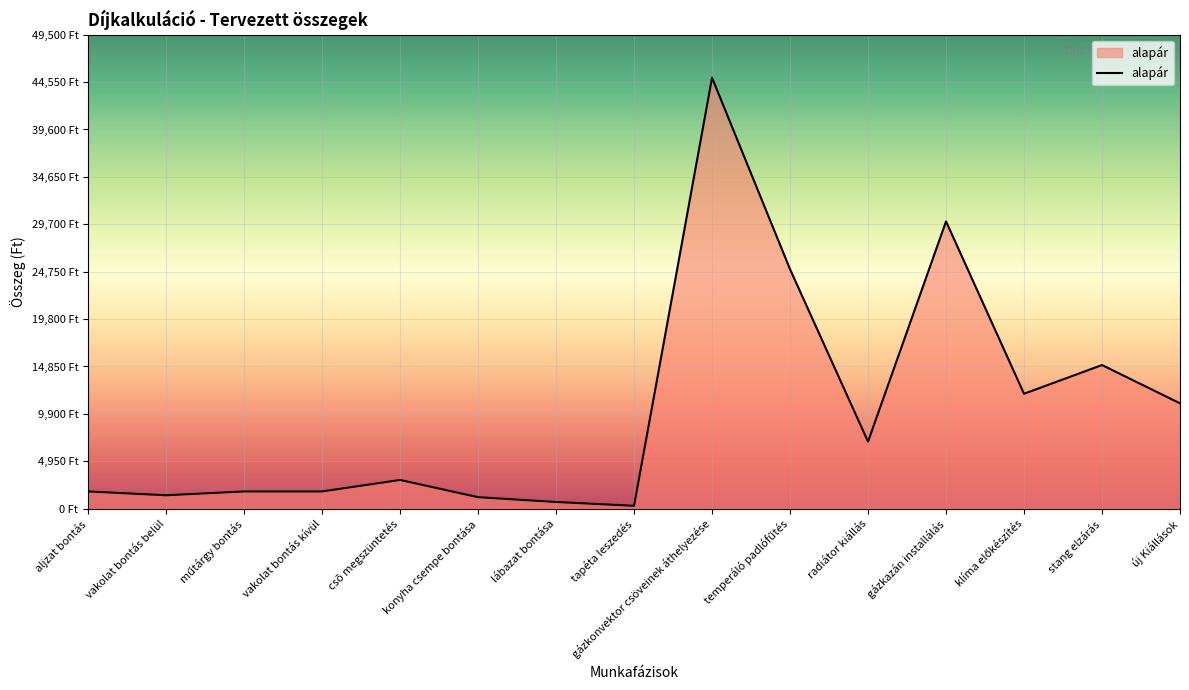

What is the label of the 8th point from the right?

tapéta leszedés